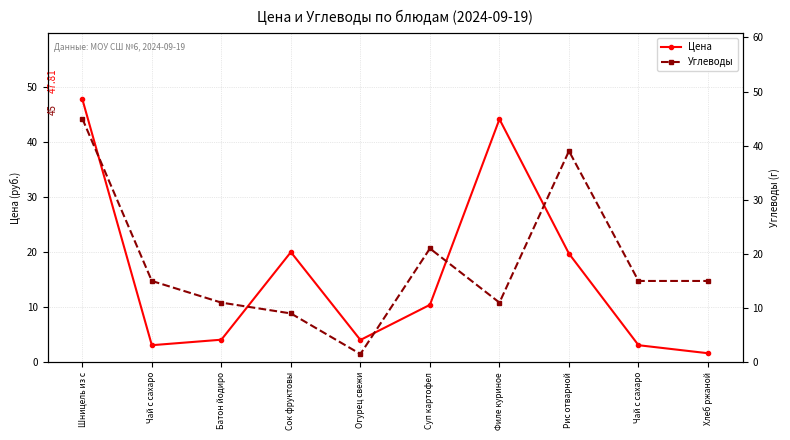

List the series in order of their peak value, lowest first.

Углеводы, Цена